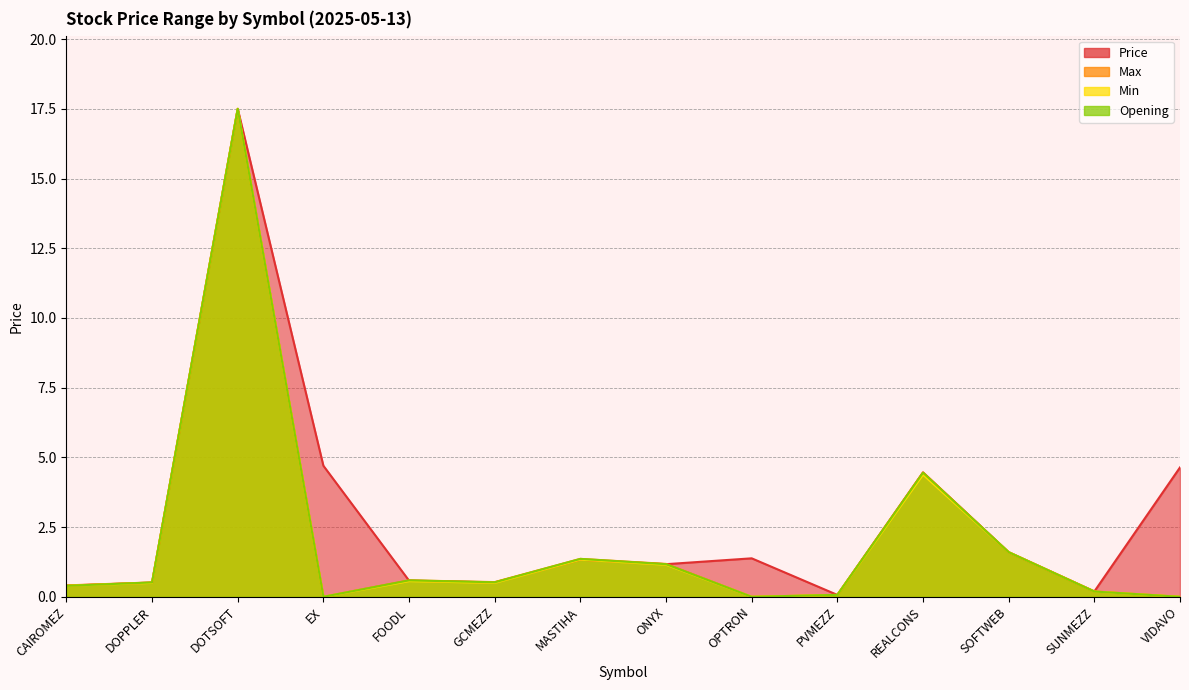

True or false: Max has a value of 0.1 at CAIROMEZ.

False